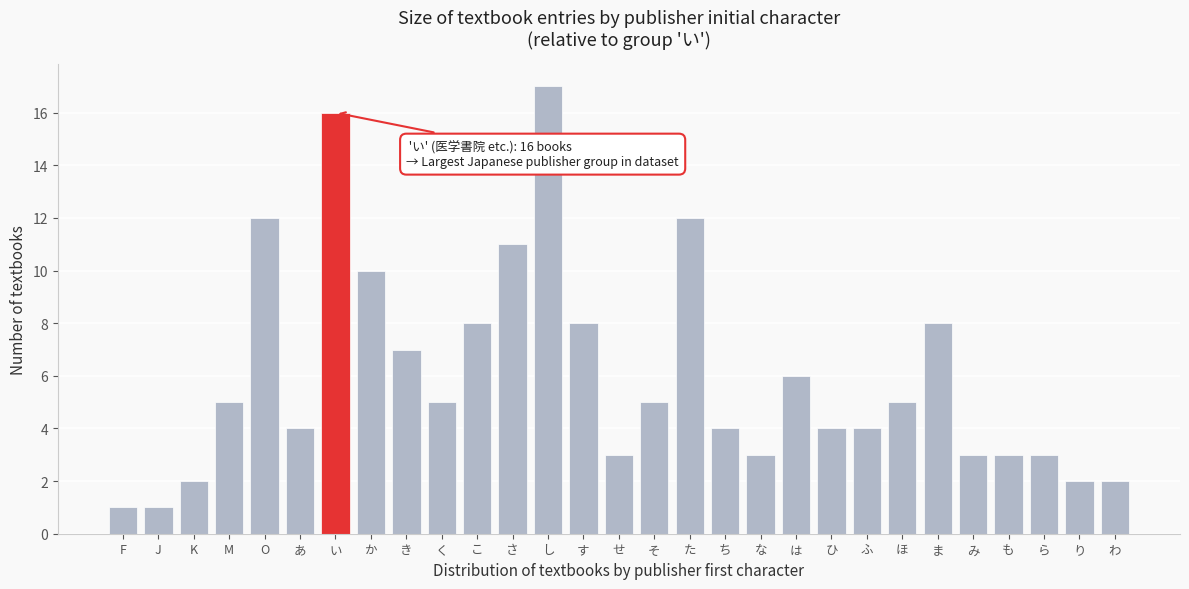

Reading left to right, list all the values displayed in this chart.

1	1	2	5	12	4	16	10	7	5	8	11	17	8	3	5	12	4	3	6	4	4	5	8	3	3	3	2	2